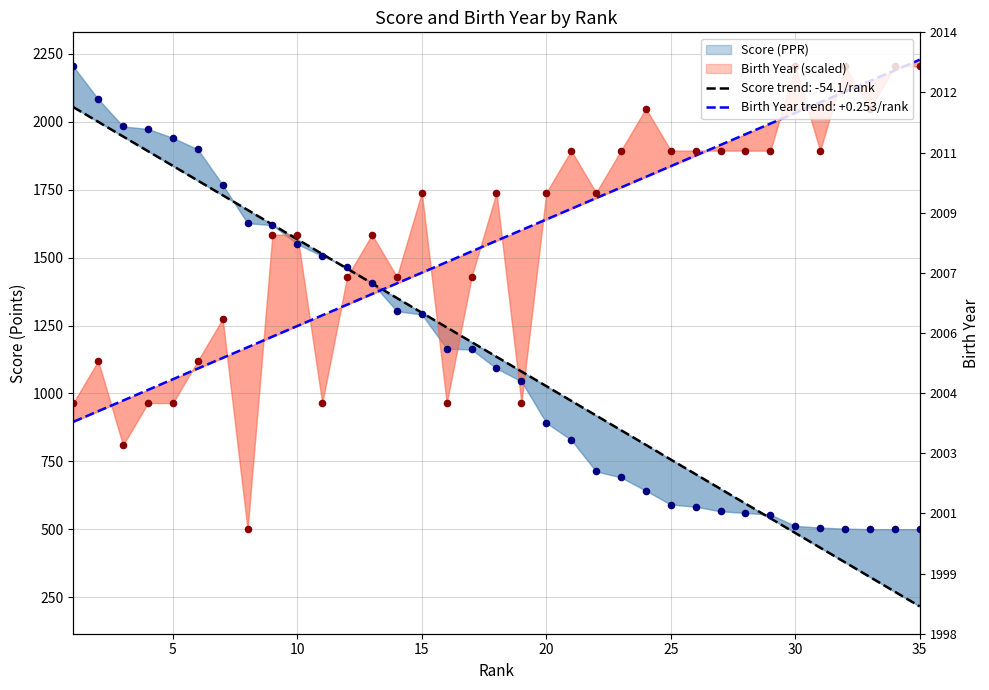

What is the total value across all series at 19?

2009.7